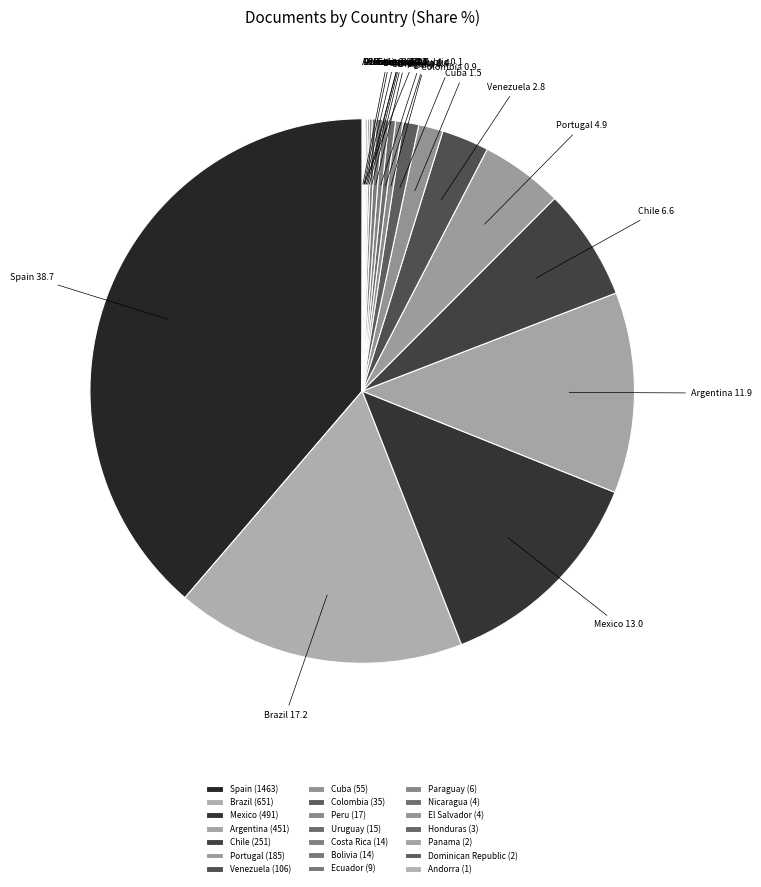

Combined, do Cuba and Colombia account for over 50%?

No